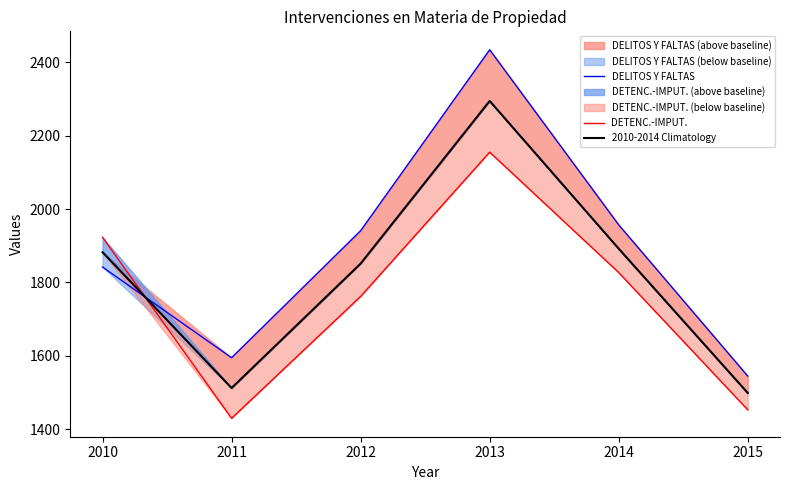

At which category is the sum across all series the highest?

2013